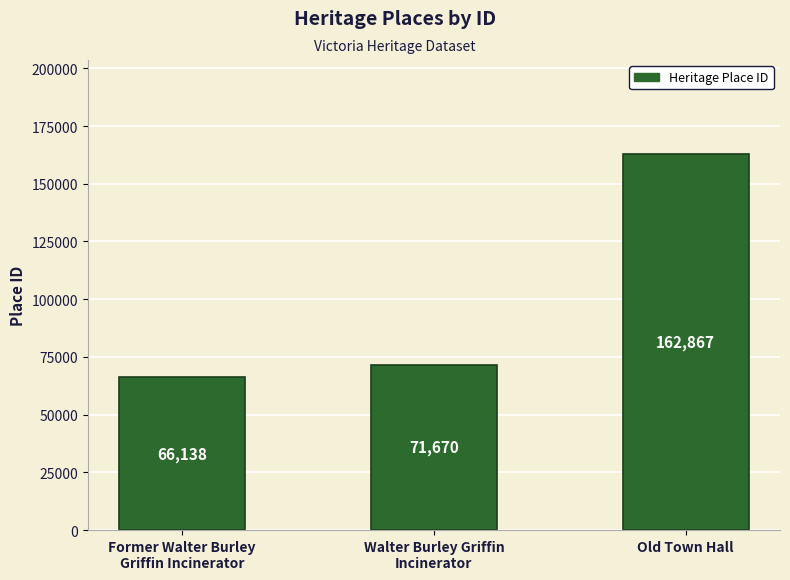

How many data points does each series have?

3